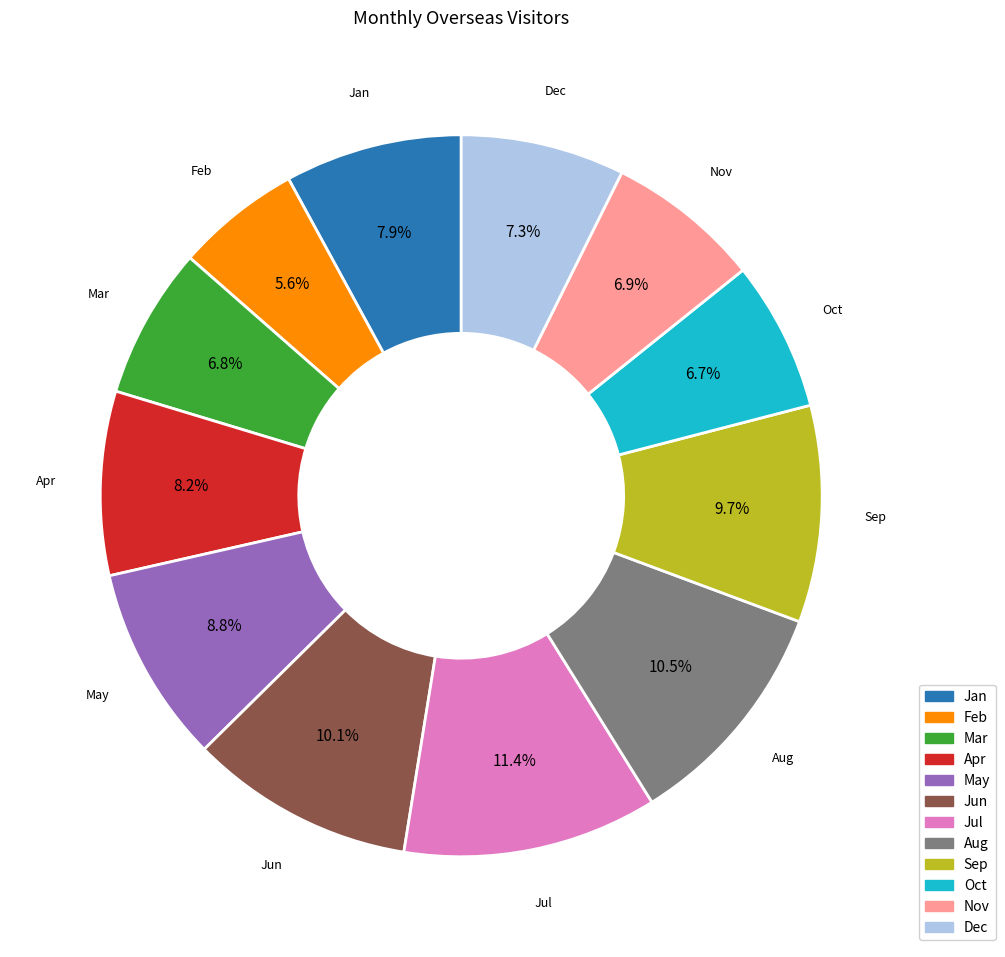

Which slice is the largest?

Jul